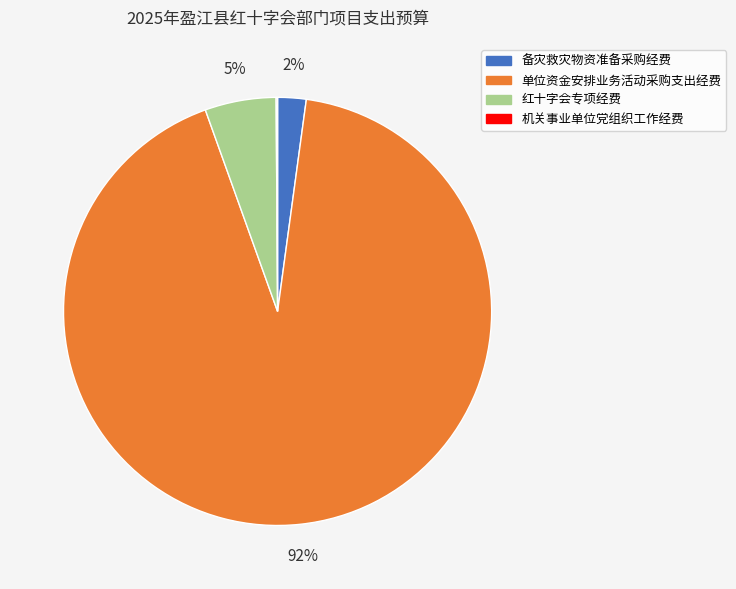

What is the largest slice in the pie chart?

单位资金安排业务活动采购支出经费